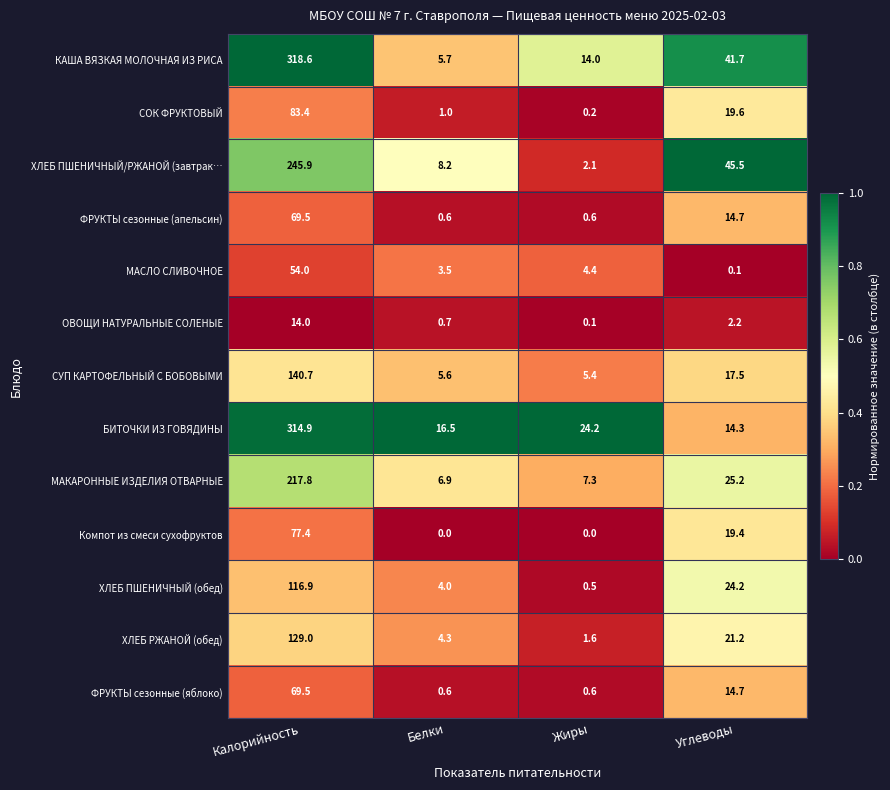

What value does the ФРУКТЫ сезонные (апельсин) series have at Белки?

0.6